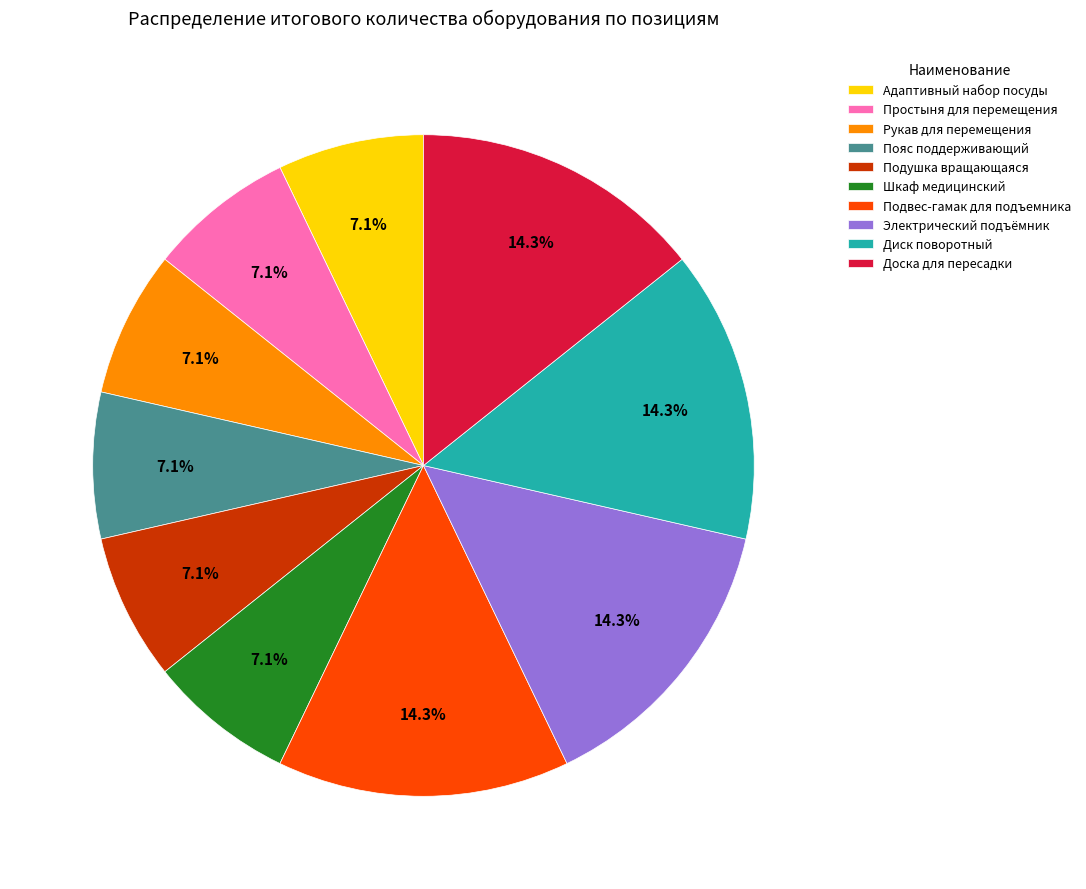

What is the ratio of the value at Электрический подъёмник to the value at Подвес-гамак для подъемника?

1.0